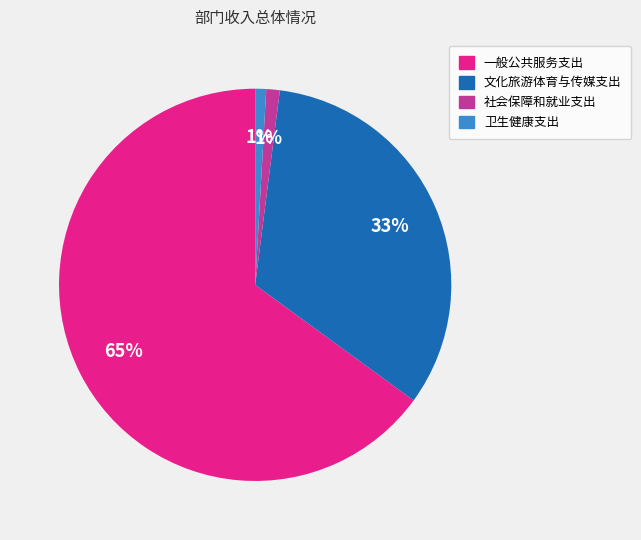

Does any single category account for the majority?

Yes